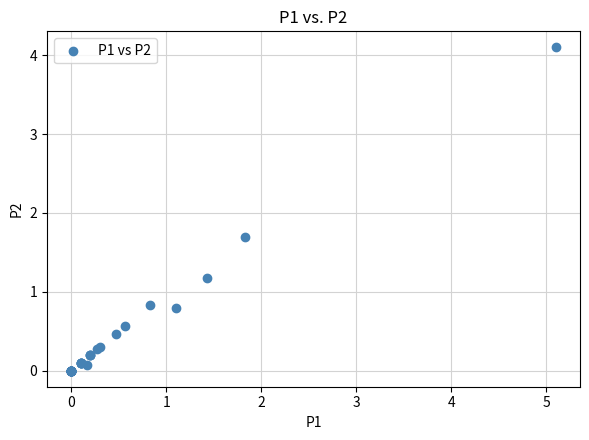

What Y value in the scatter plot is closest to 2?

1.7